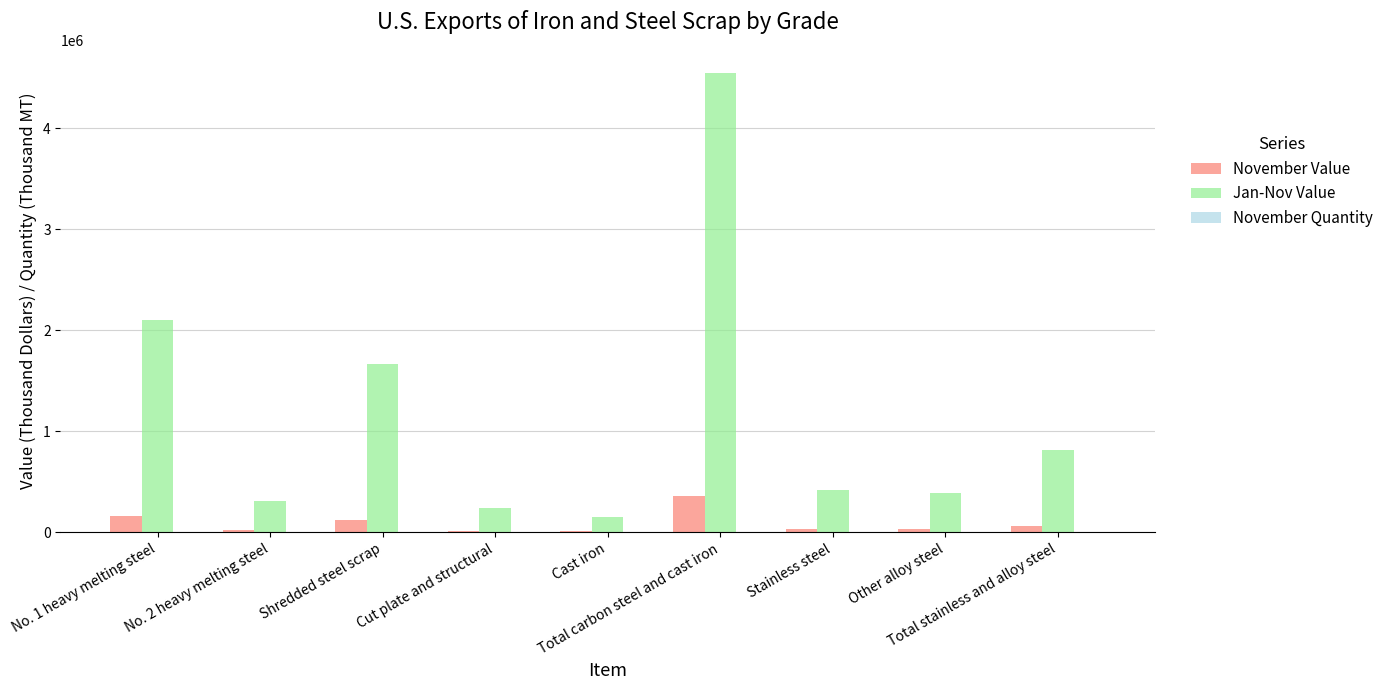

Is it true that Jan-Nov Value equals 217253 at Other alloy steel?

False